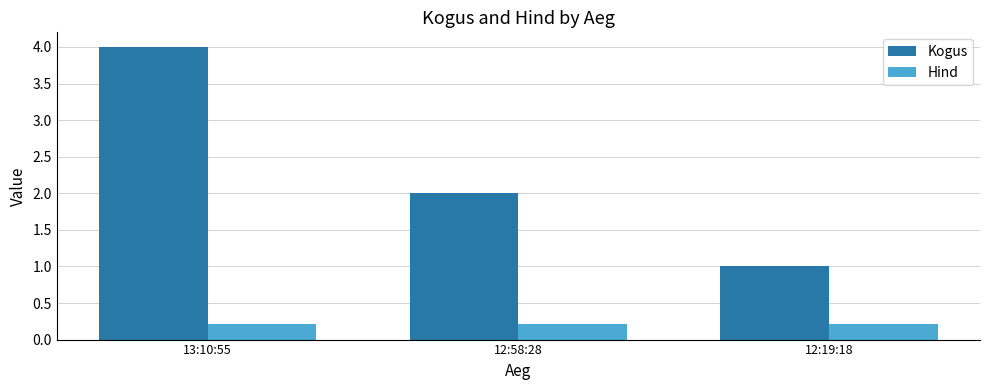

What is the minimum value for Hind?

0.2